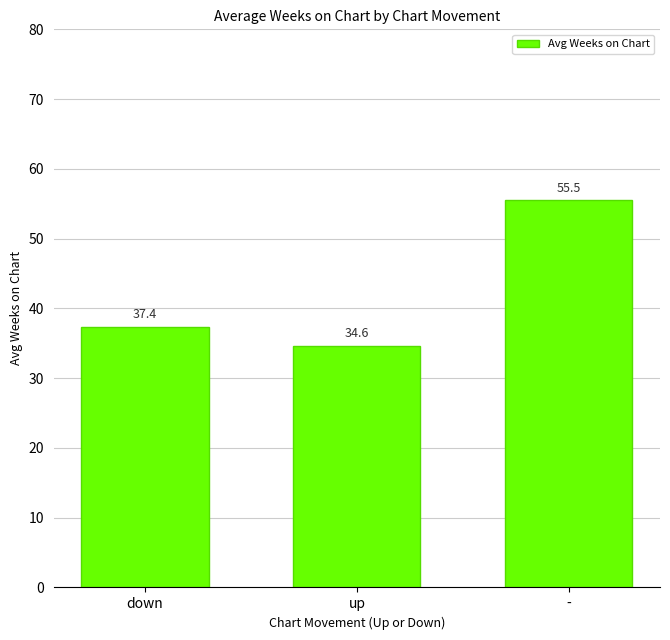

What is the label of the 1st bar from the left?

down